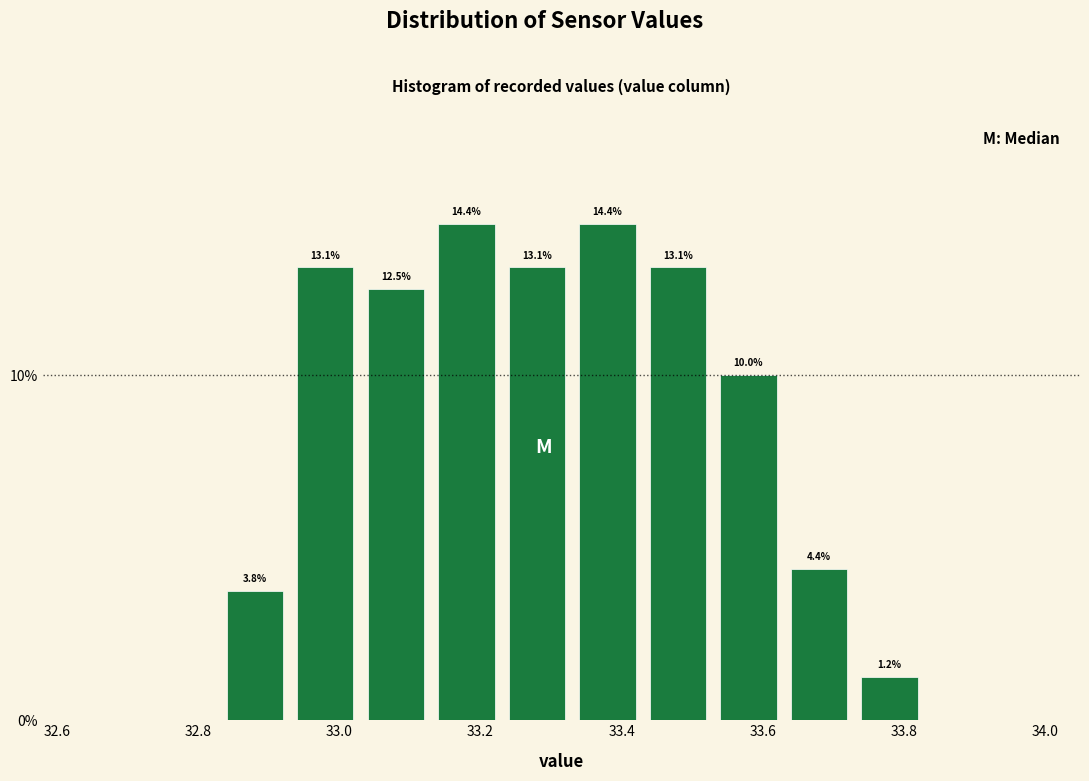

Reading left to right, list every bar in this chart as the range it spans on the x-axis followed by its height. The bar edges are not printed on the chart, so give them approximately, as read against the axis.

32.83 to 32.93: 3.8
32.93 to 33.03: 13.1
33.03 to 33.13: 12.5
33.13 to 33.23: 14.4
33.23 to 33.33: 13.1
33.33 to 33.43: 14.4
33.43 to 33.53: 13.1
33.53 to 33.63: 10.0
33.63 to 33.73: 4.4
33.73 to 33.83: 1.2